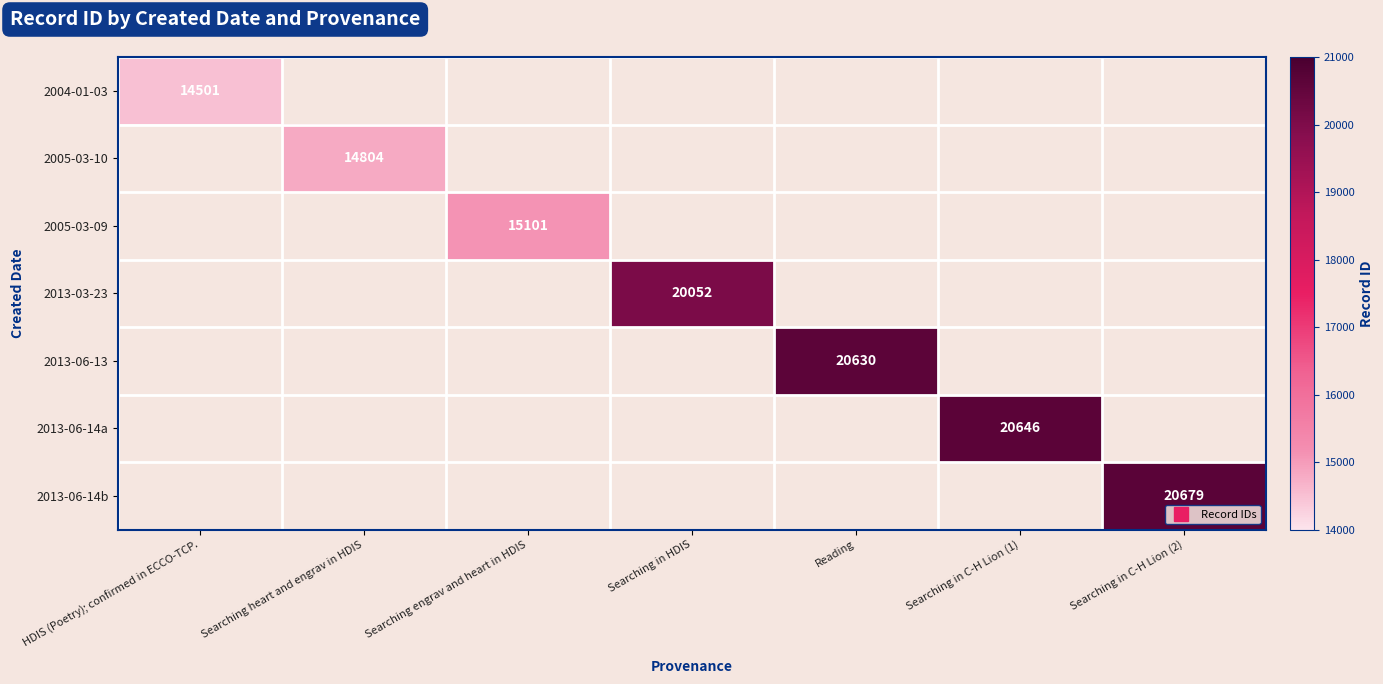

What is the highest value of the 2004-01-03 series?

14501.0